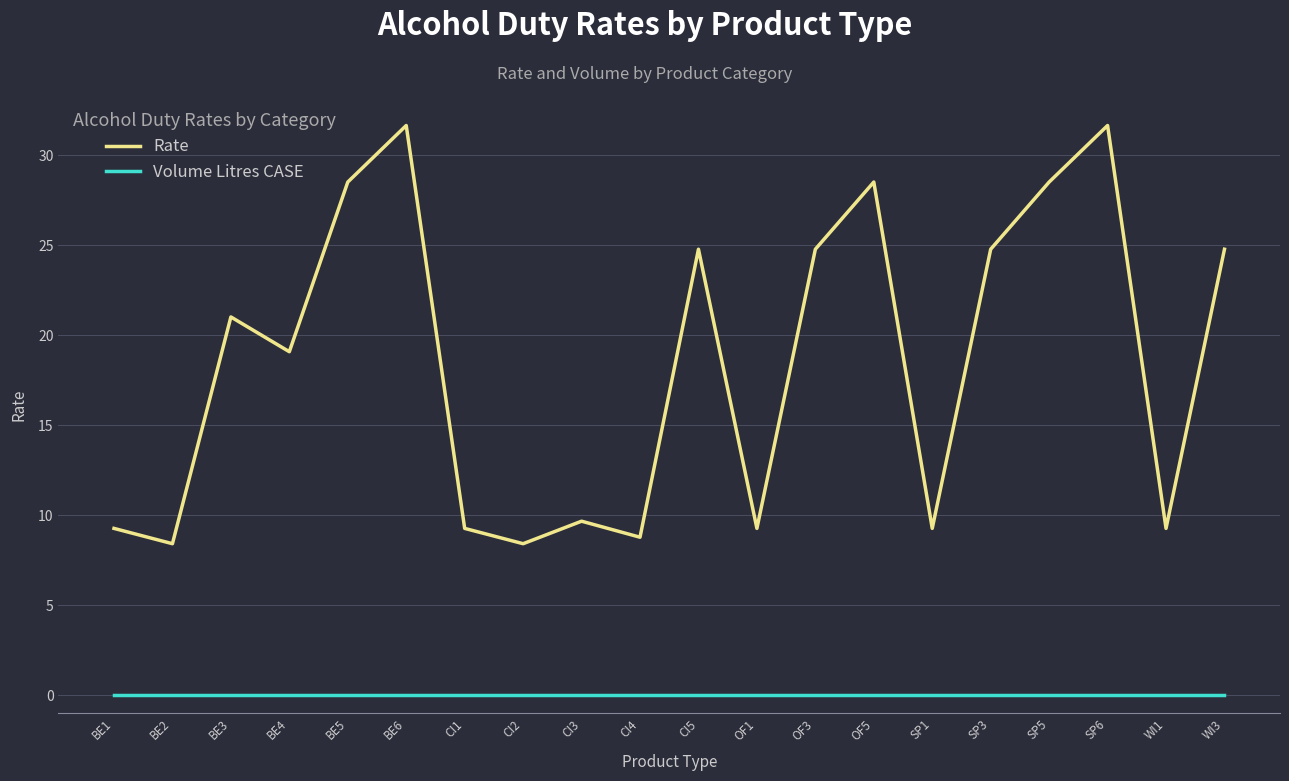

How many interior local valleys does the Rate series have?

7